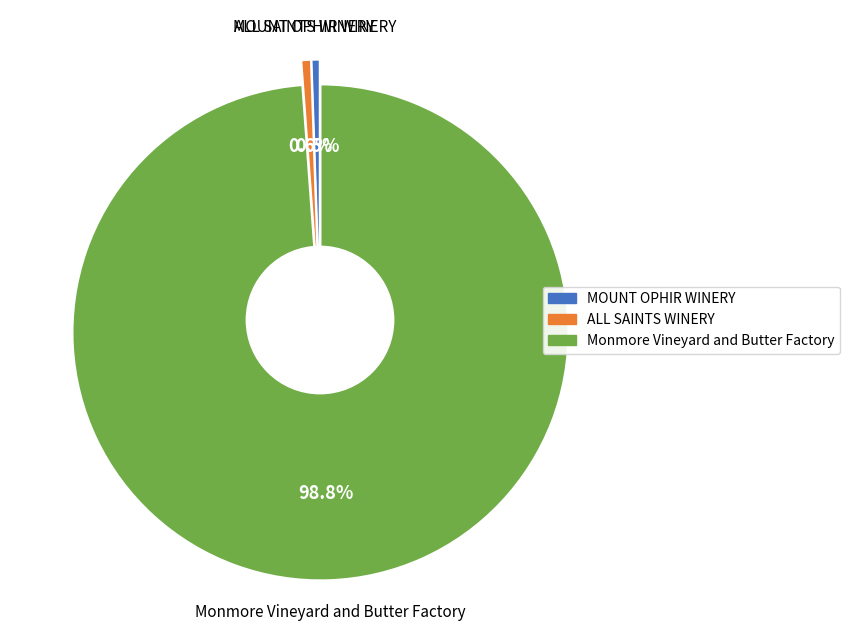

Count the number of slices in the pie.

3